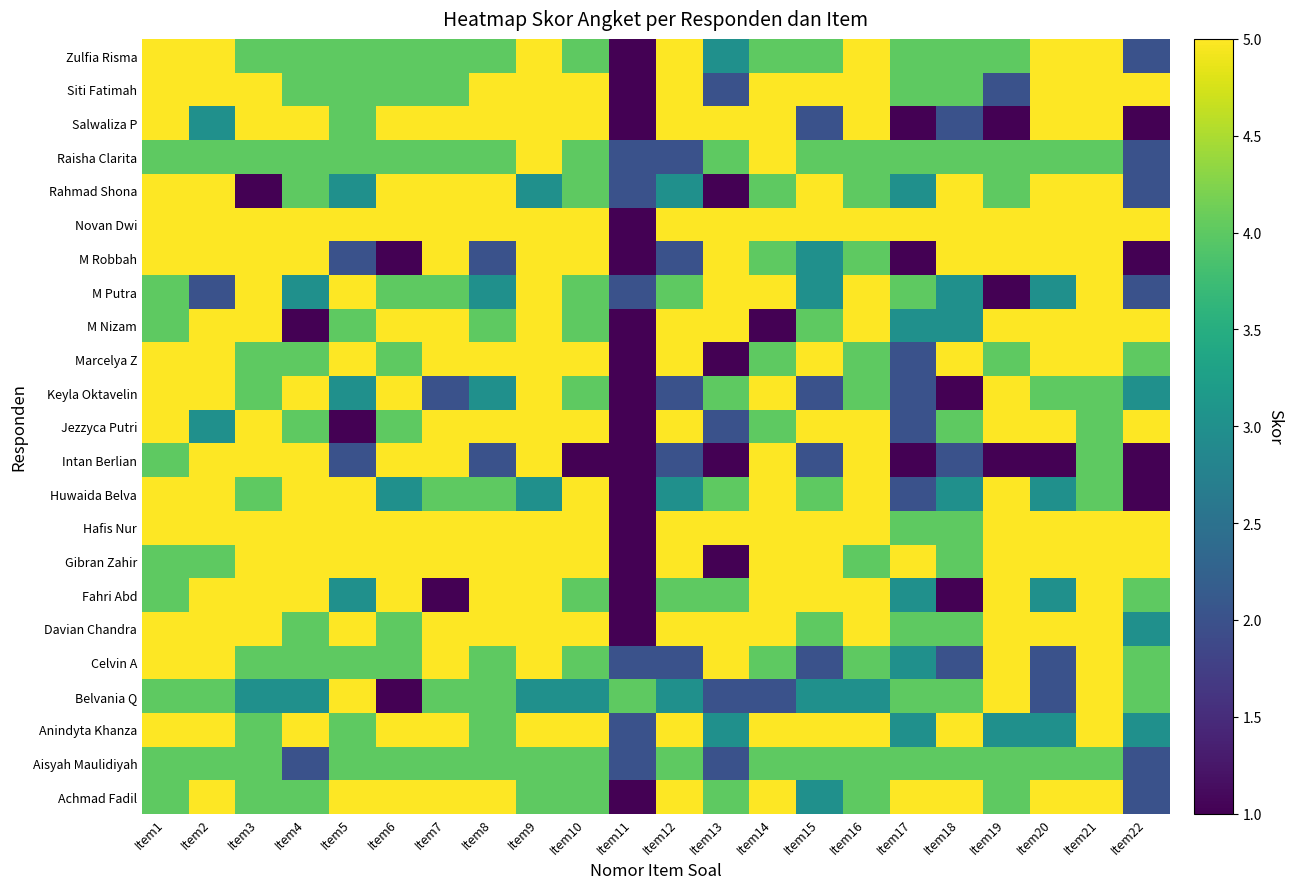

What is the spread (max minus min) of values at Item7?

4